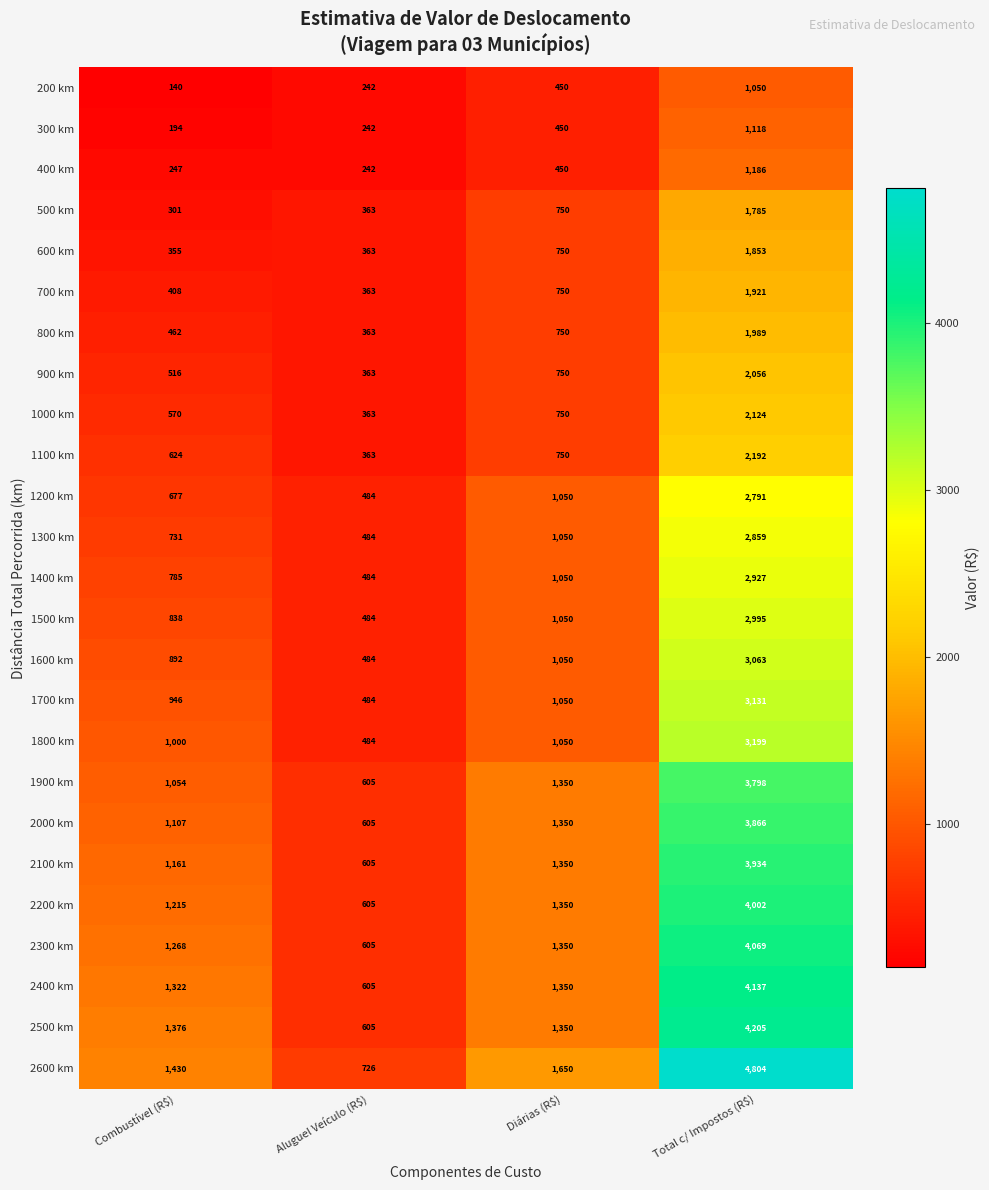

Count the number of categories in the chart.

4